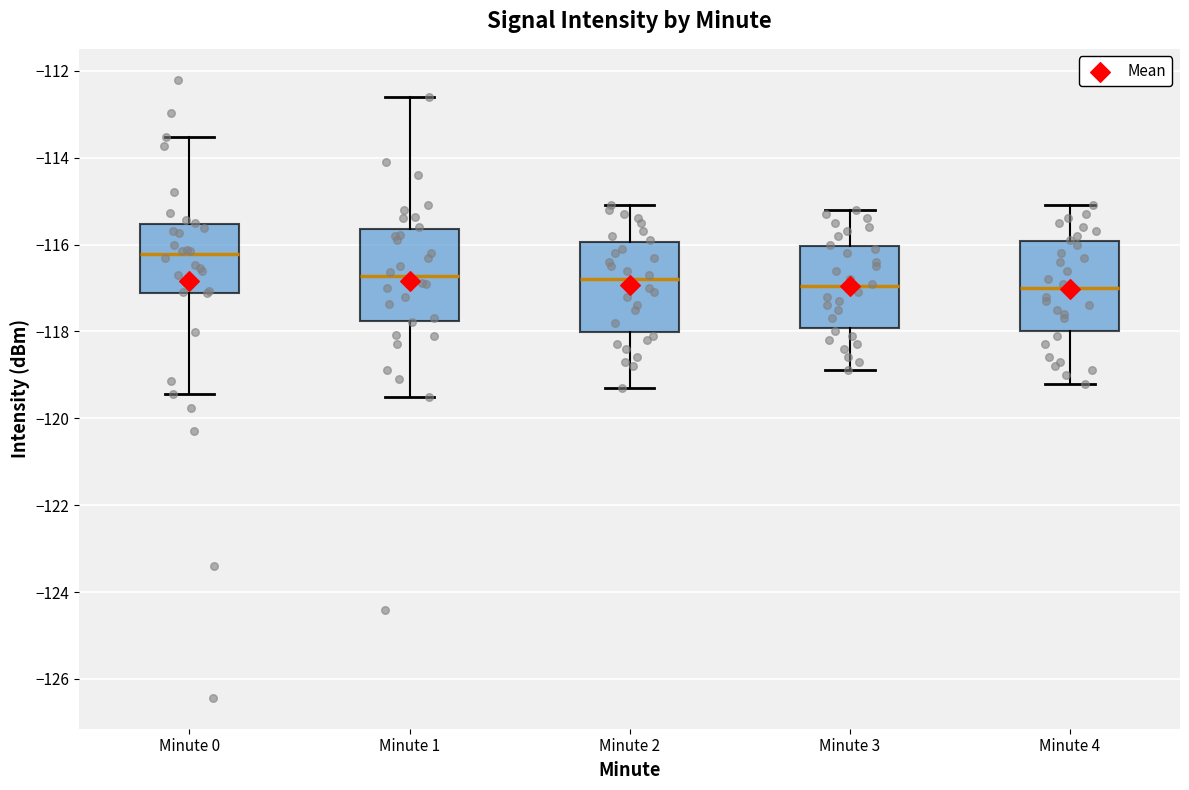

Where is the upper edge of the box for Minute 3 on the y-axis? The values are not printed on the chart, so give them approximately, as read against the axis.

-116.0